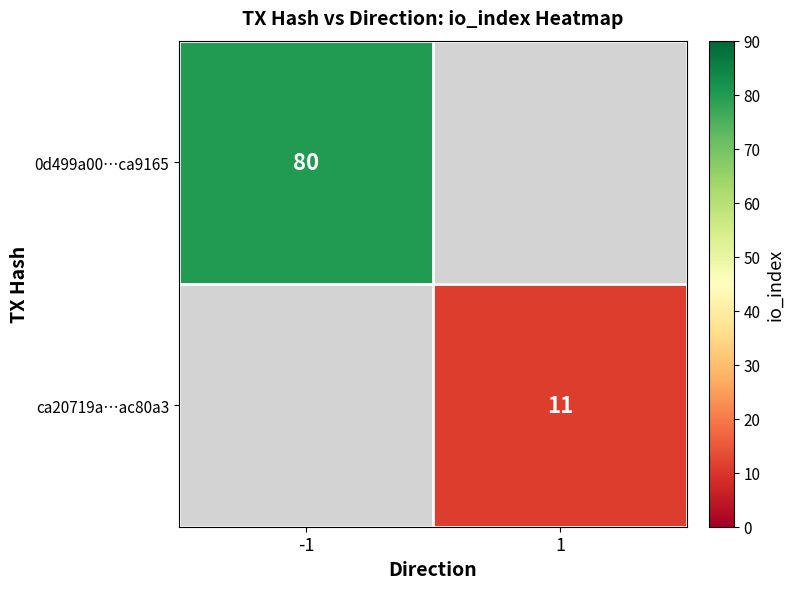

True or false: ca20719a…ac80a3 has a value of 11 at 1.

True